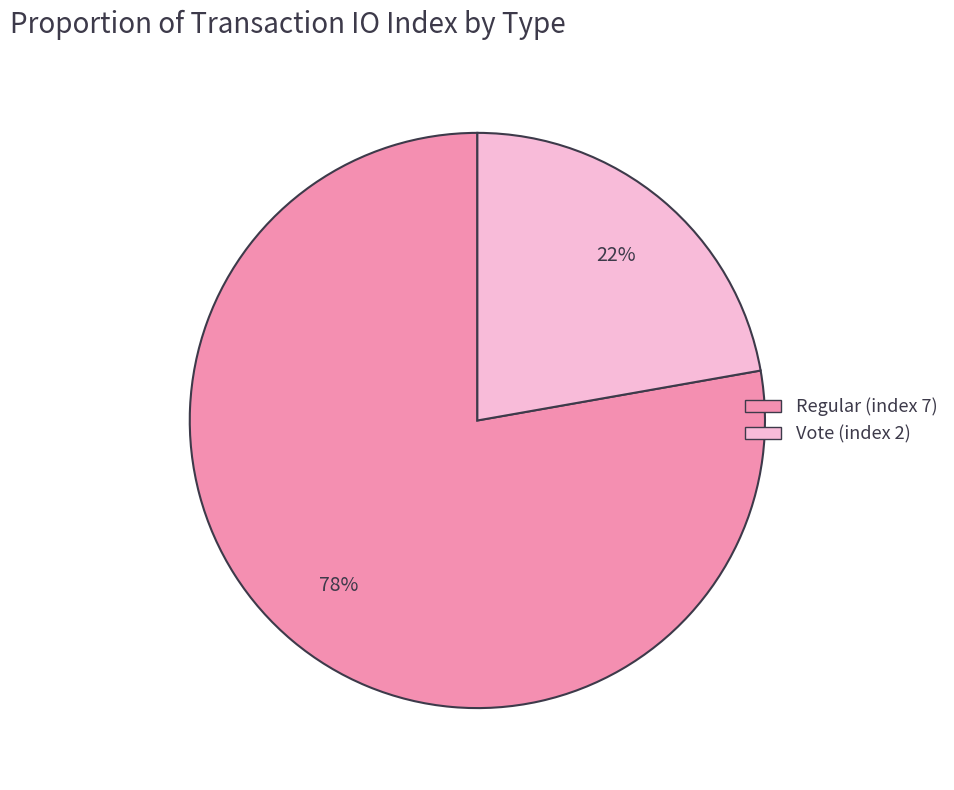

What is the smallest slice in the pie chart?

Vote (index 2)